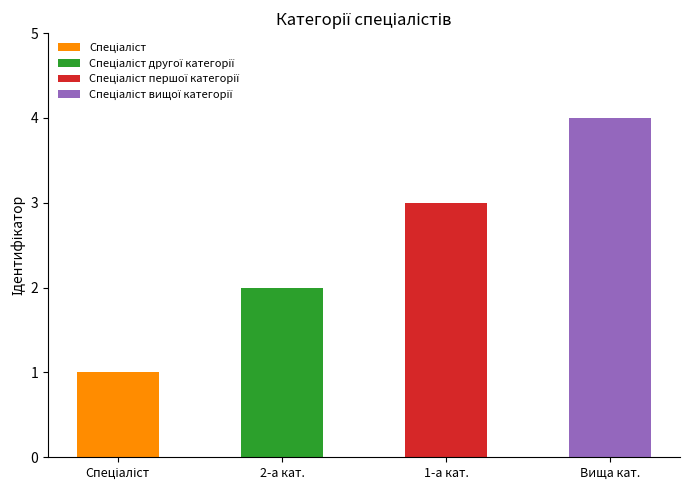

What is the difference between the maximum and minimum values?

3